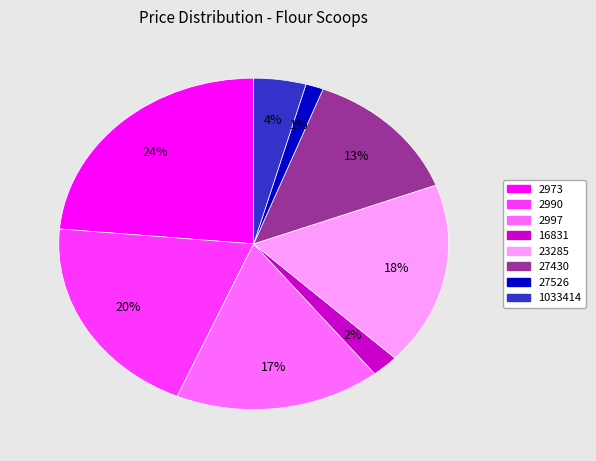

To the nearest percent, what percentage of the pie is 1033414?

4%